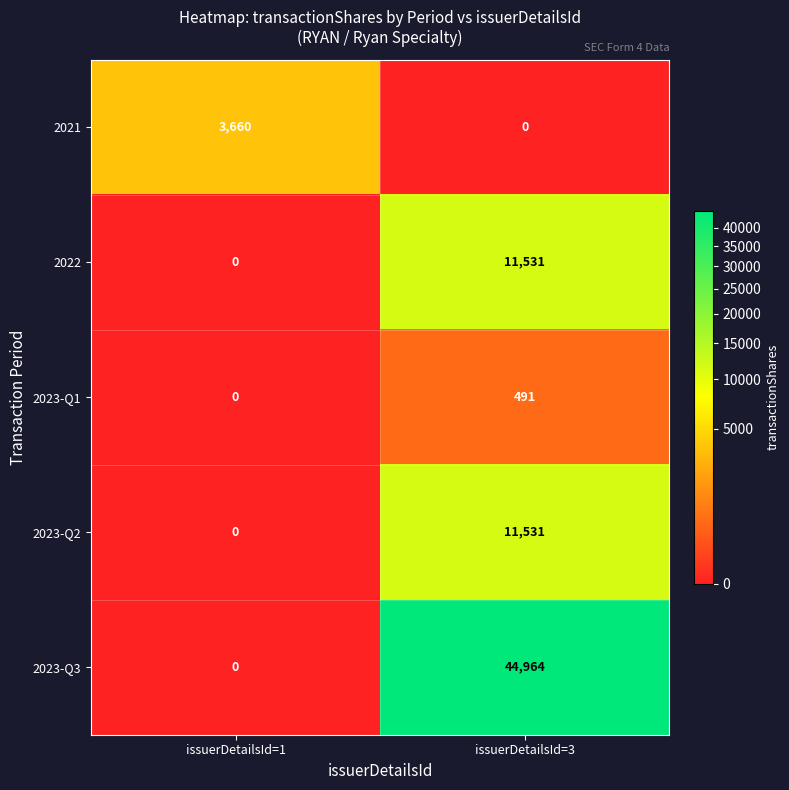

What is the difference between the maximum and minimum values in the 2022 series?

11531